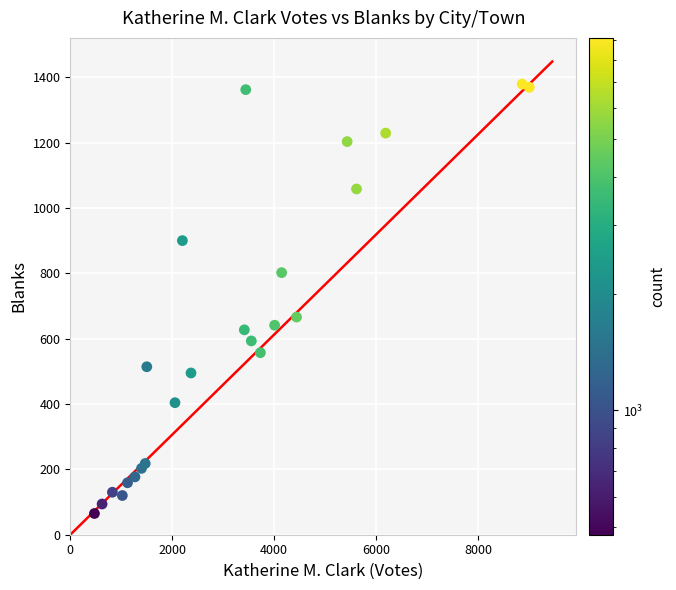

What Y value in the scatter plot is closest to 722?

666